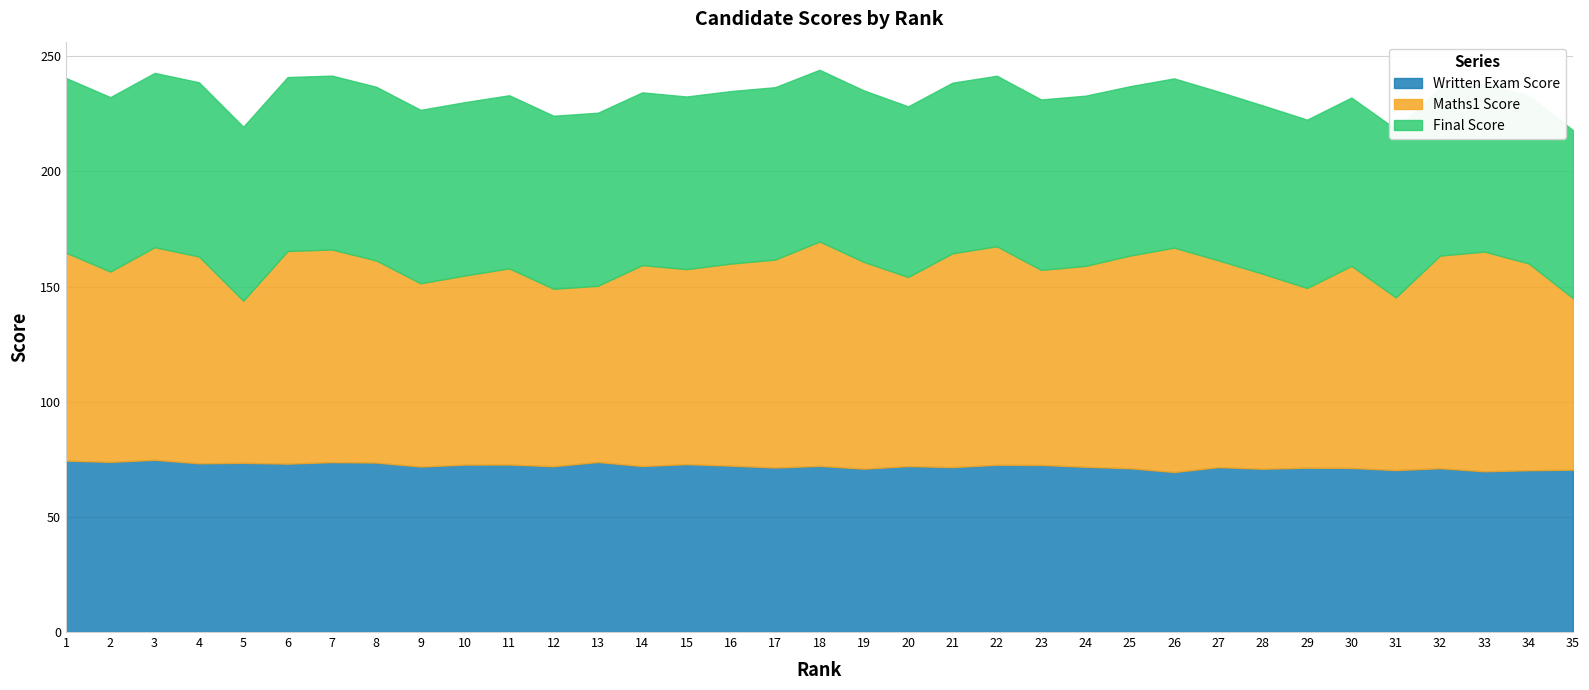

How many data points in Maths1 Score are above 87?

21